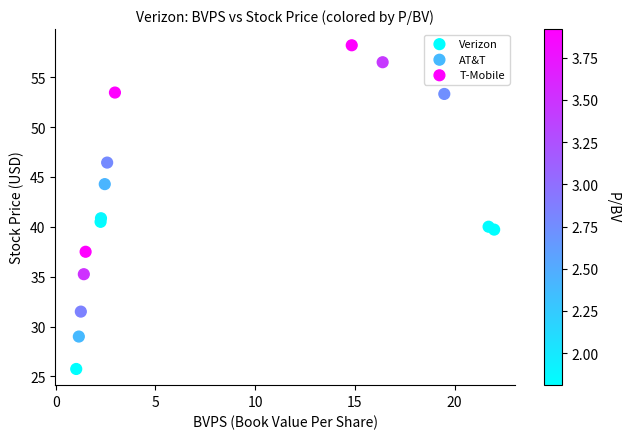

Which series contains the highest Y value?

Verizon